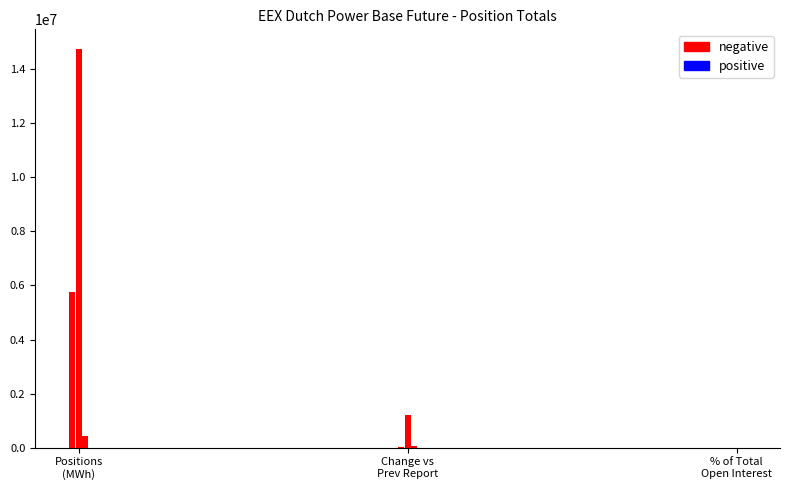

What is the label of the 1st bar from the right?

Percentage of total open interest (%)